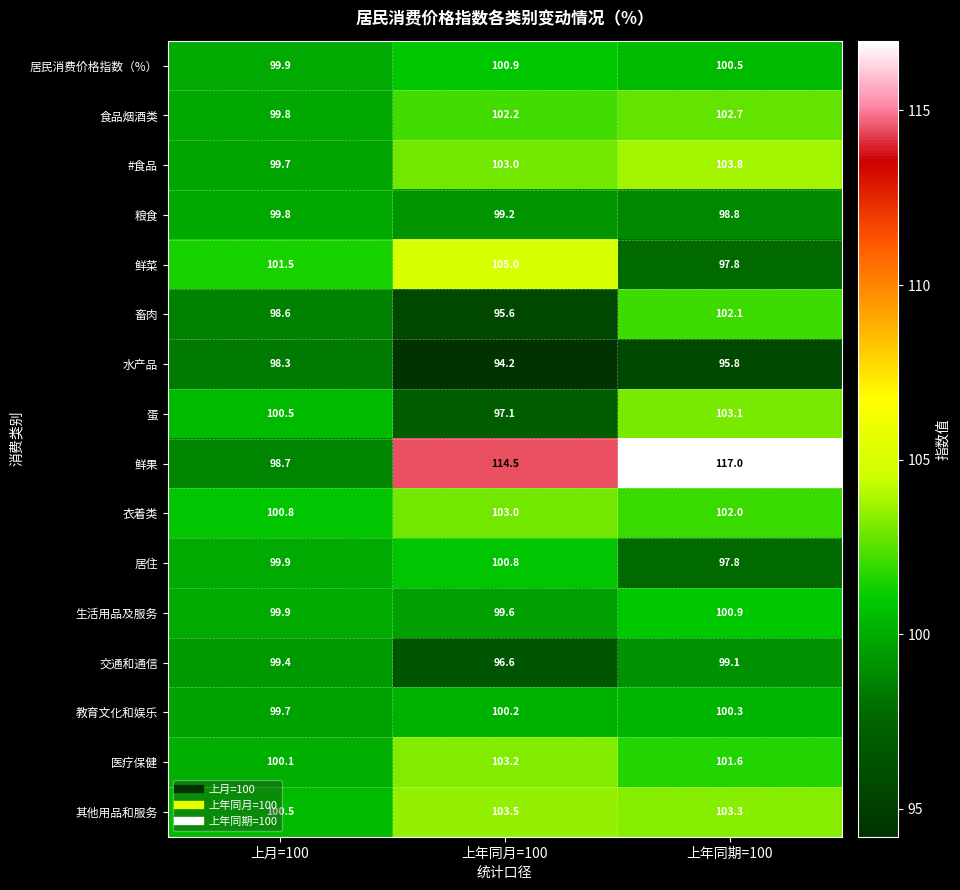

At which label does 医疗保健 reach its peak?

上年同月=100